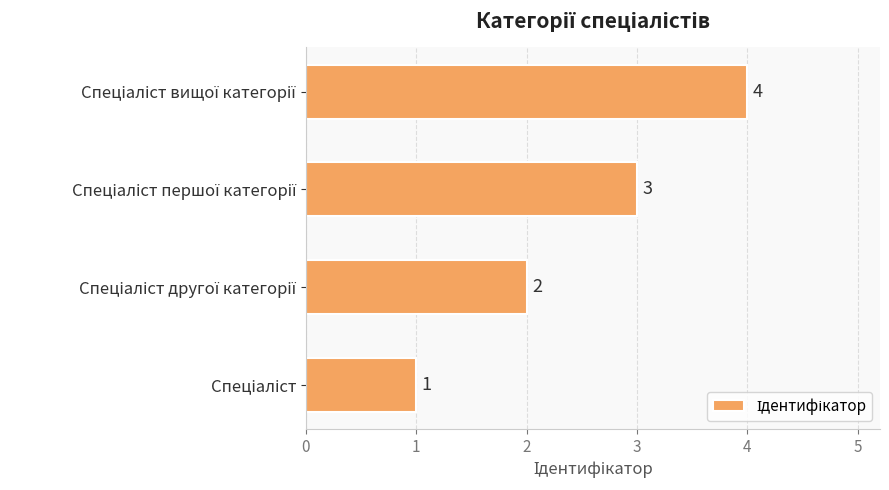

What is the difference between the maximum and minimum values?

3